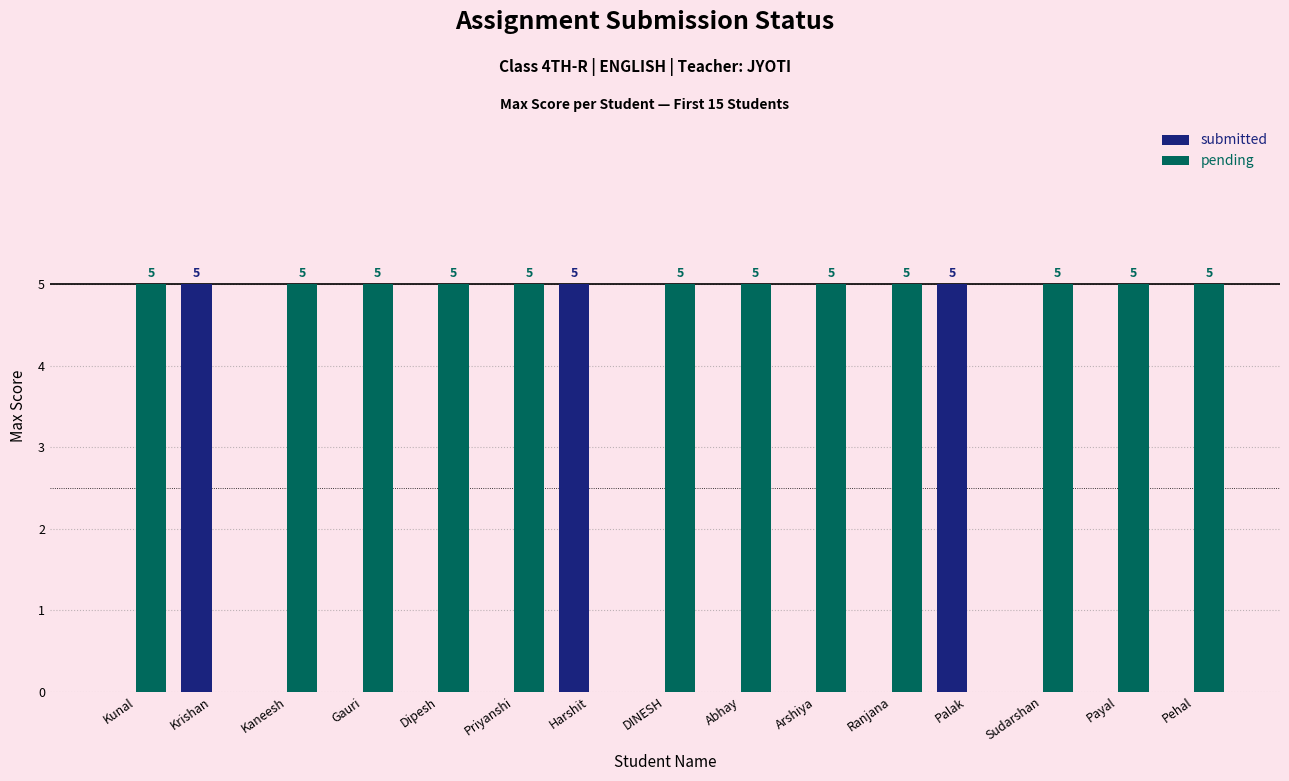

How many pending values are between 5 and 6?

12